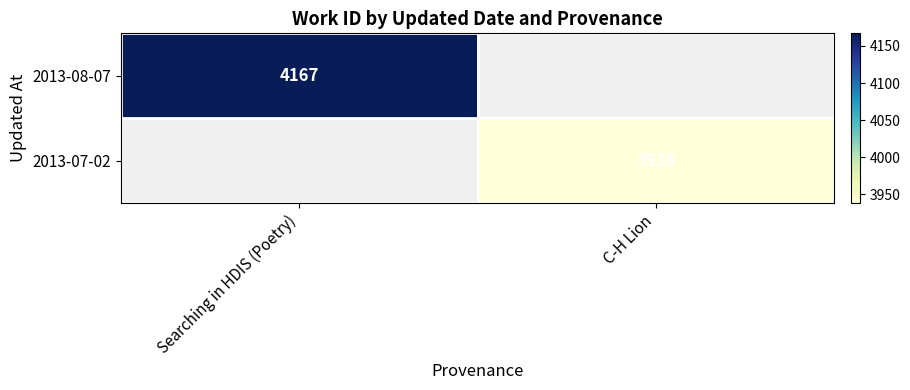

True or false: 2013-08-07 has a value of 4167 at Searching in HDIS (Poetry).

True